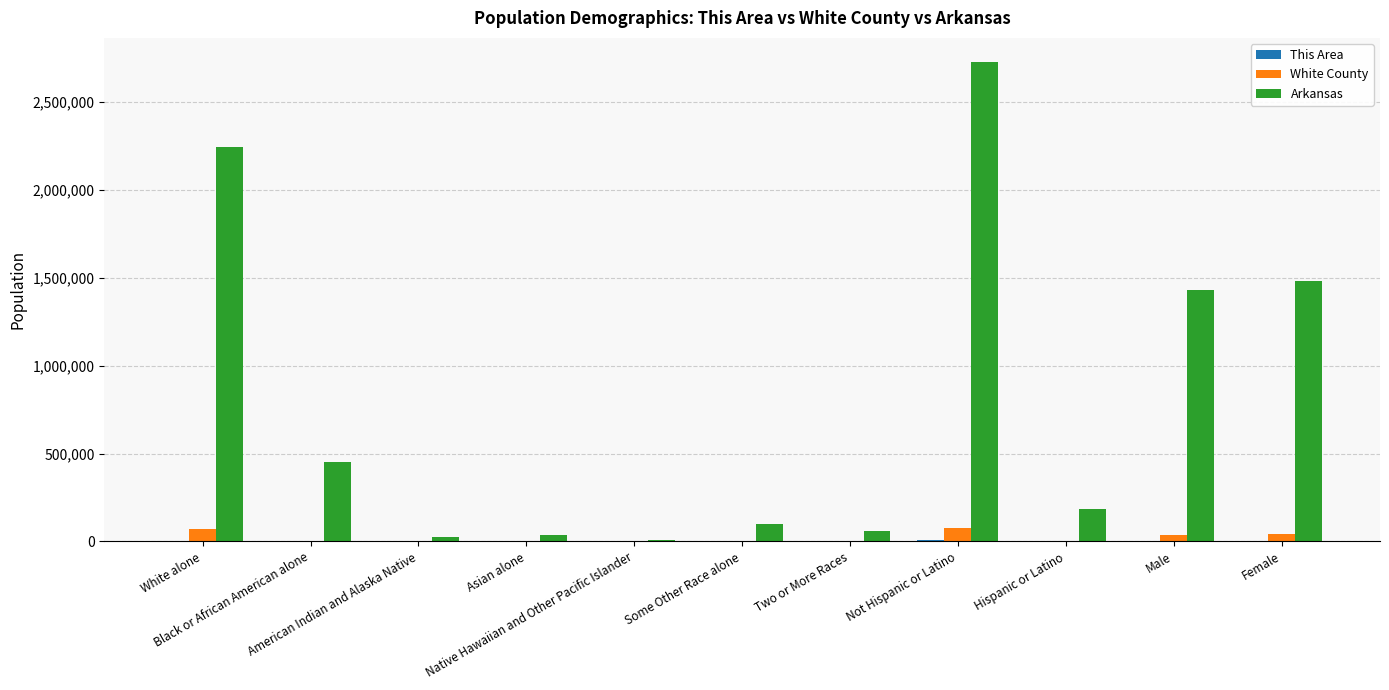

Which series has the largest total across all categories?

Arkansas